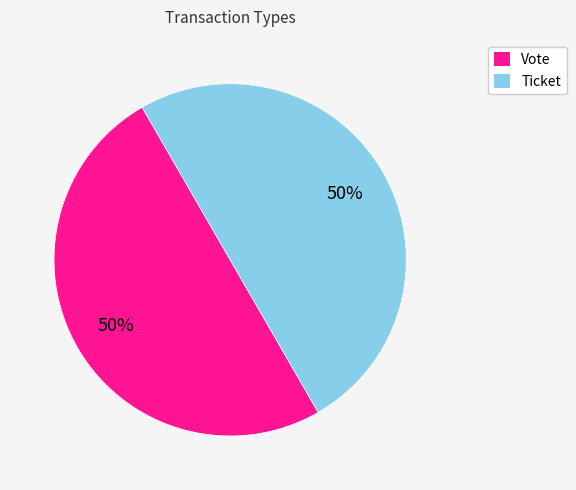

Is the sum of Ticket and Vote greater than half?

Yes